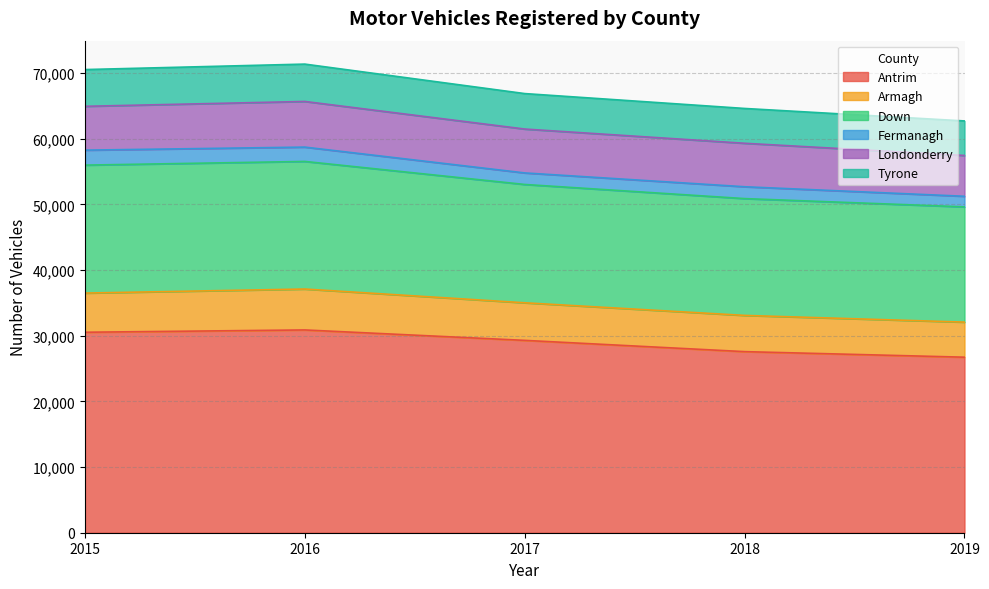

Does the chart have visible grid lines?

Yes